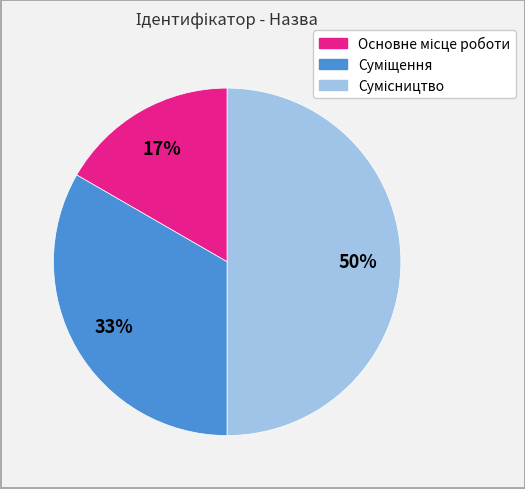

To the nearest percent, what is the average slice percentage?

33%